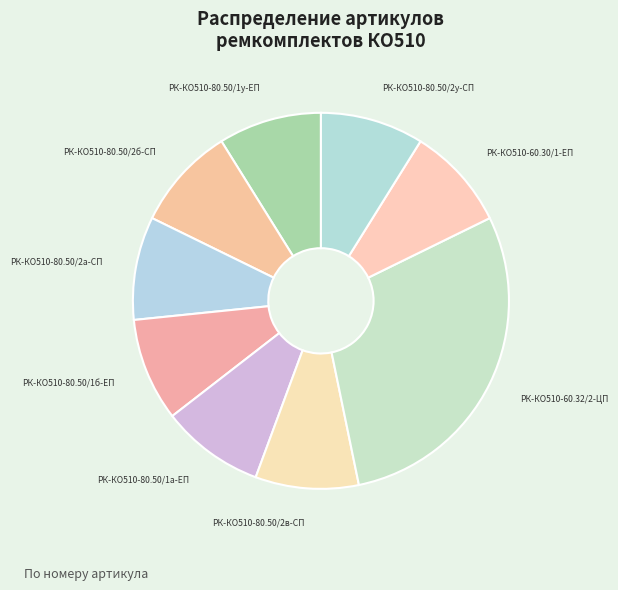

Does any single category account for the majority?

No